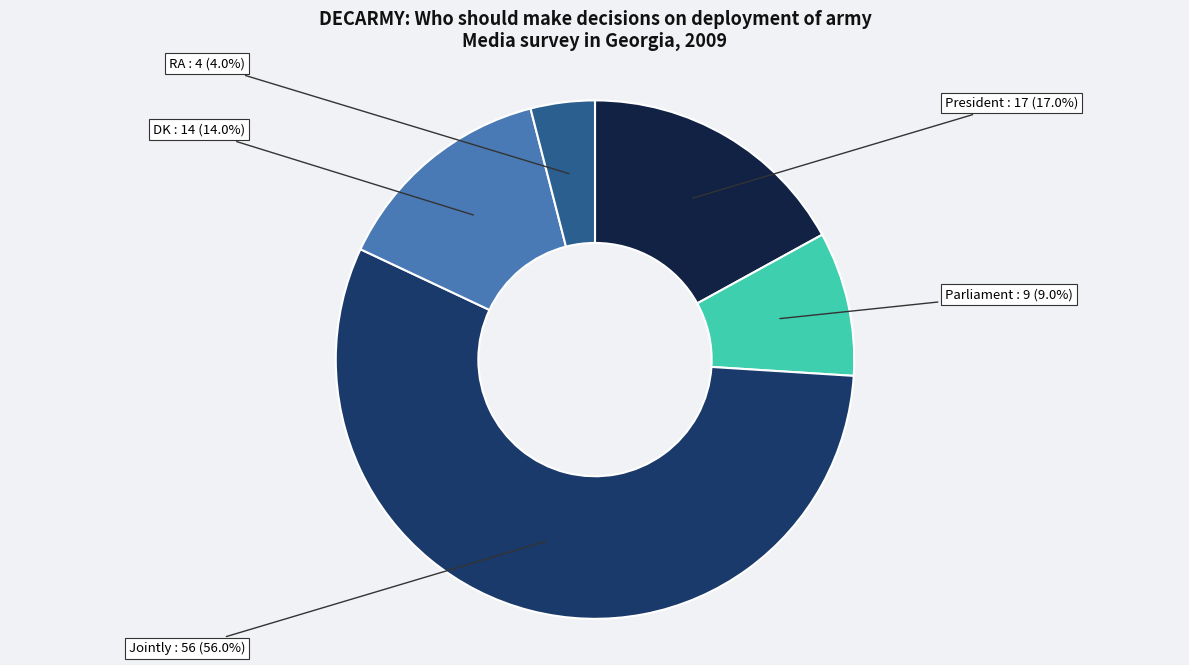

What is the total percentage of RA and Parliament?

13.0%